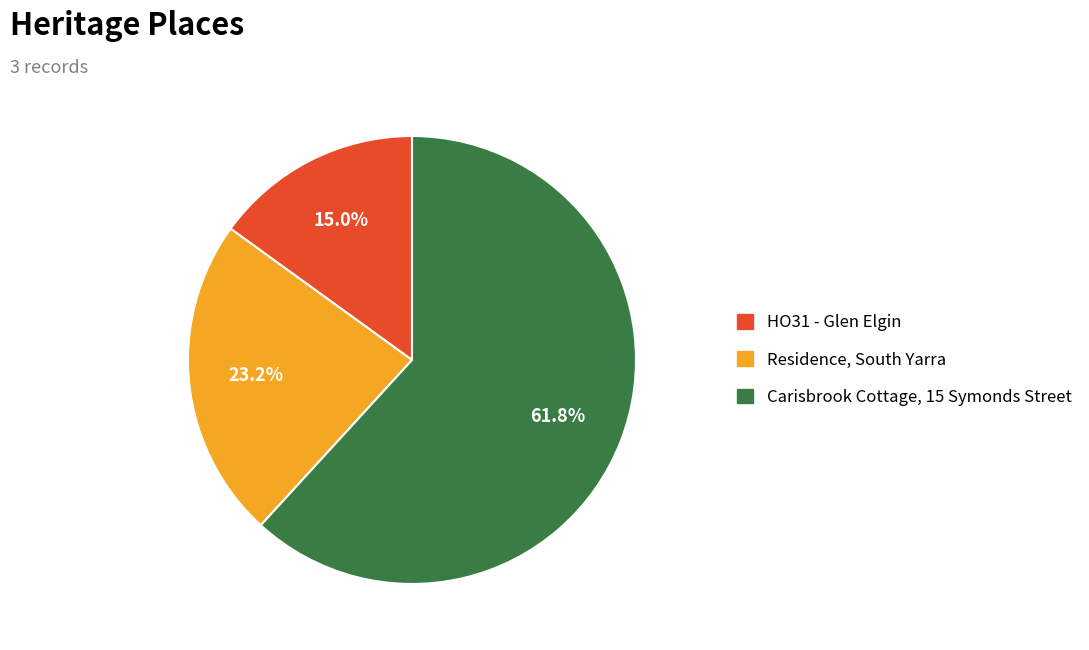

To the nearest percent, what portion does Carisbrook Cottage, 15 Symonds Street represent?

62%